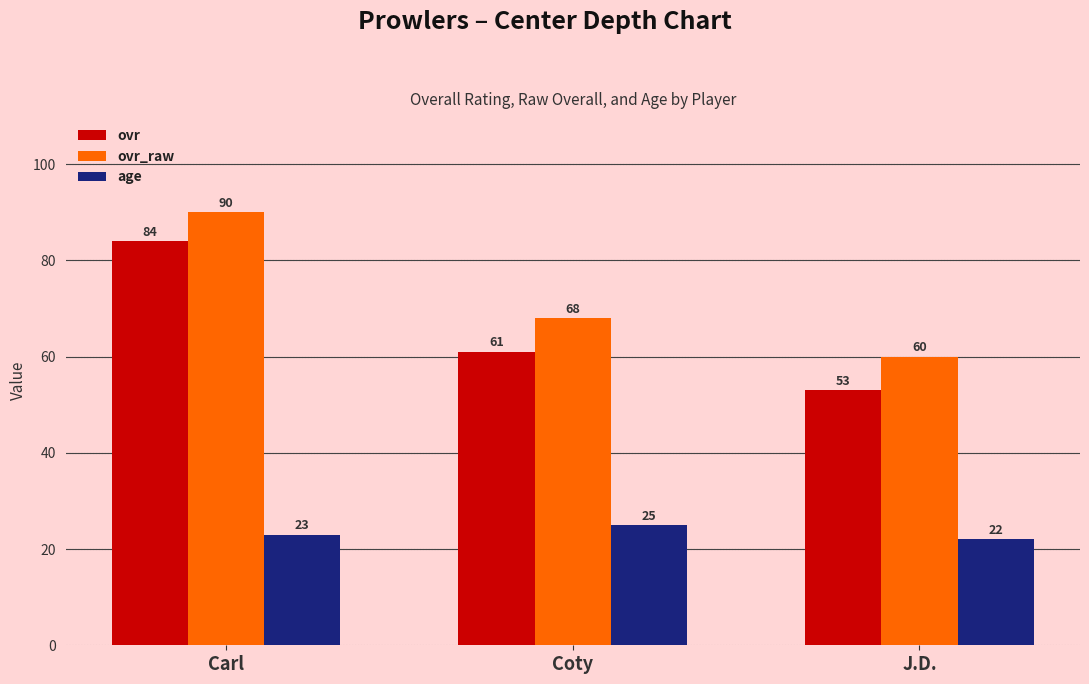

Count the ovr values in the range 53 to 84.

3